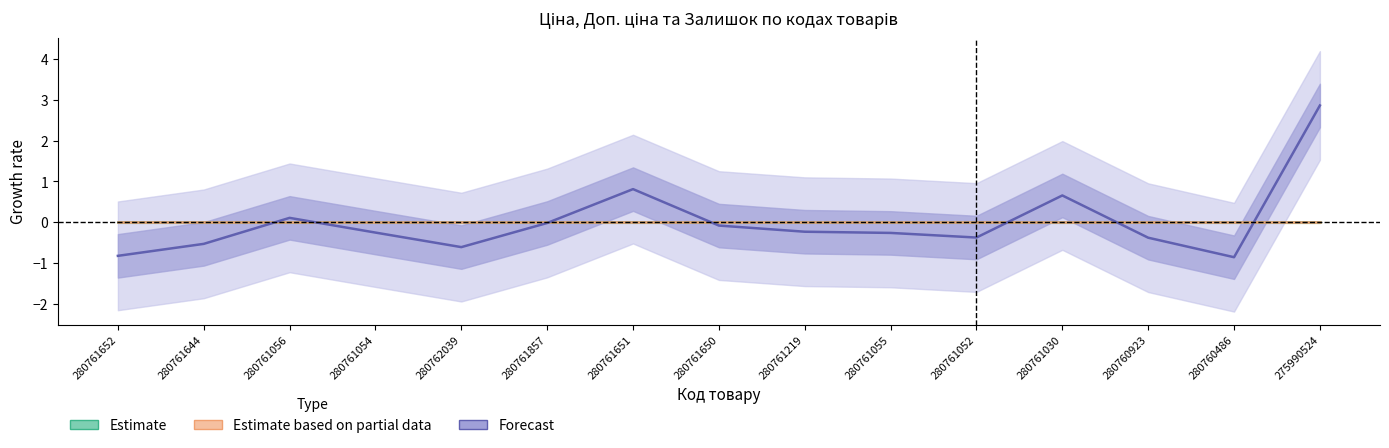

Between 280761052 and 280761056, which is larger?

280761052